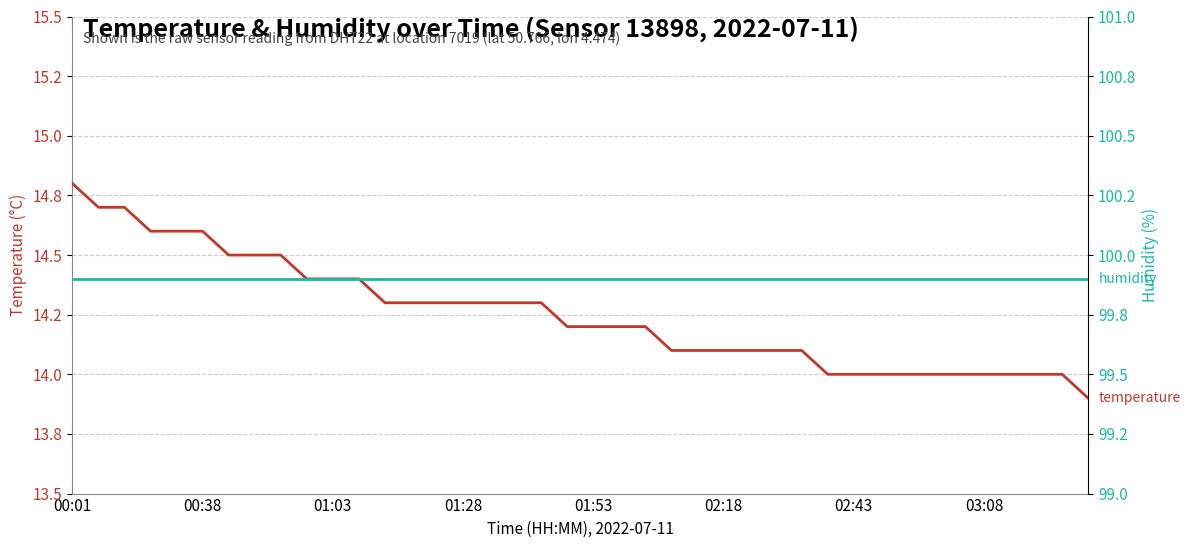

True or false: temperature has more than 0 points higher than both neighbors.

False